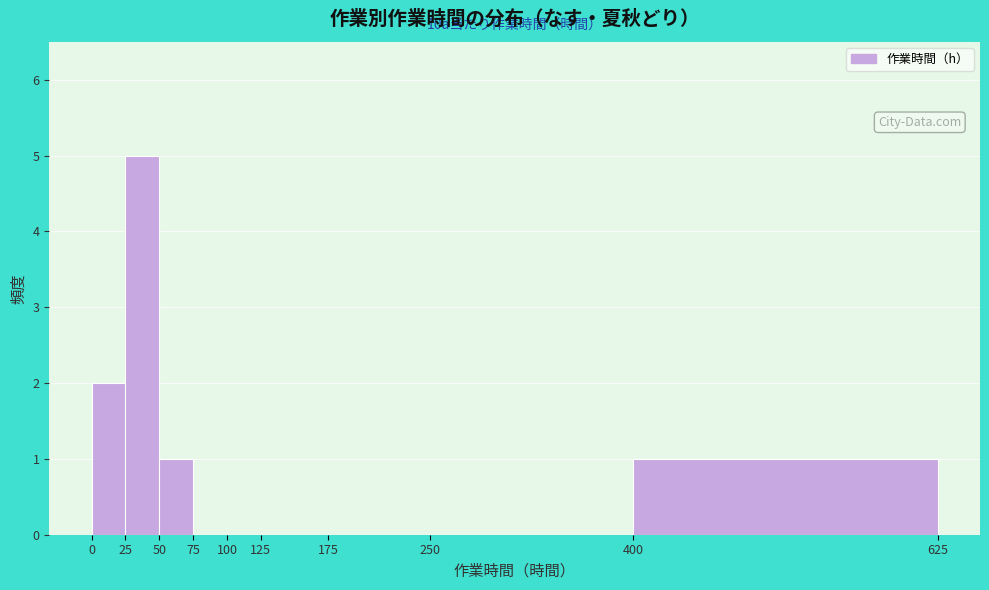

Which range on the x-axis has the tallest bar?

25 to 50